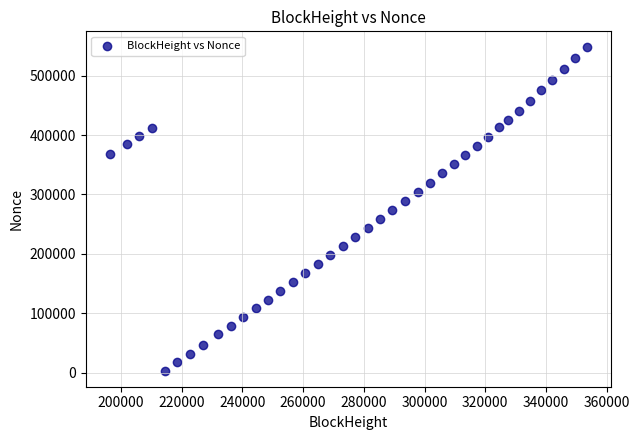

What is the range of Y values (max minus min)?

543735